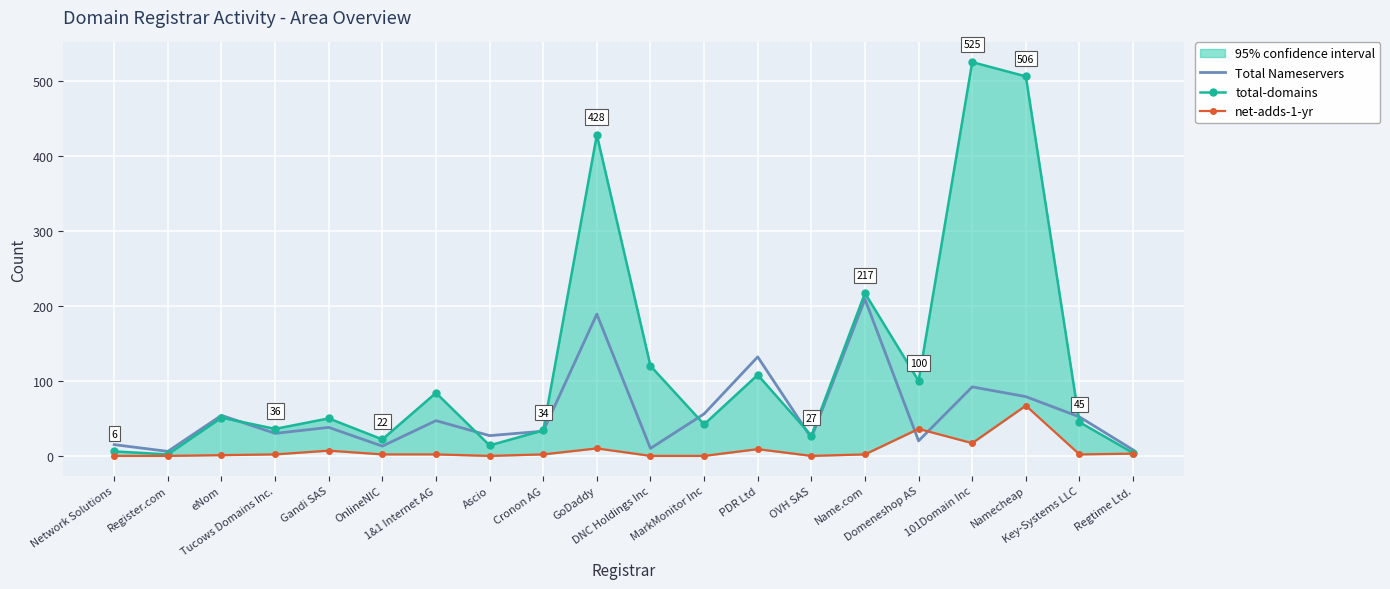

Between which two adjacent categories do Total Nameservers and net-adds-1-yr first intersect?

Name.com and Domeneshop AS